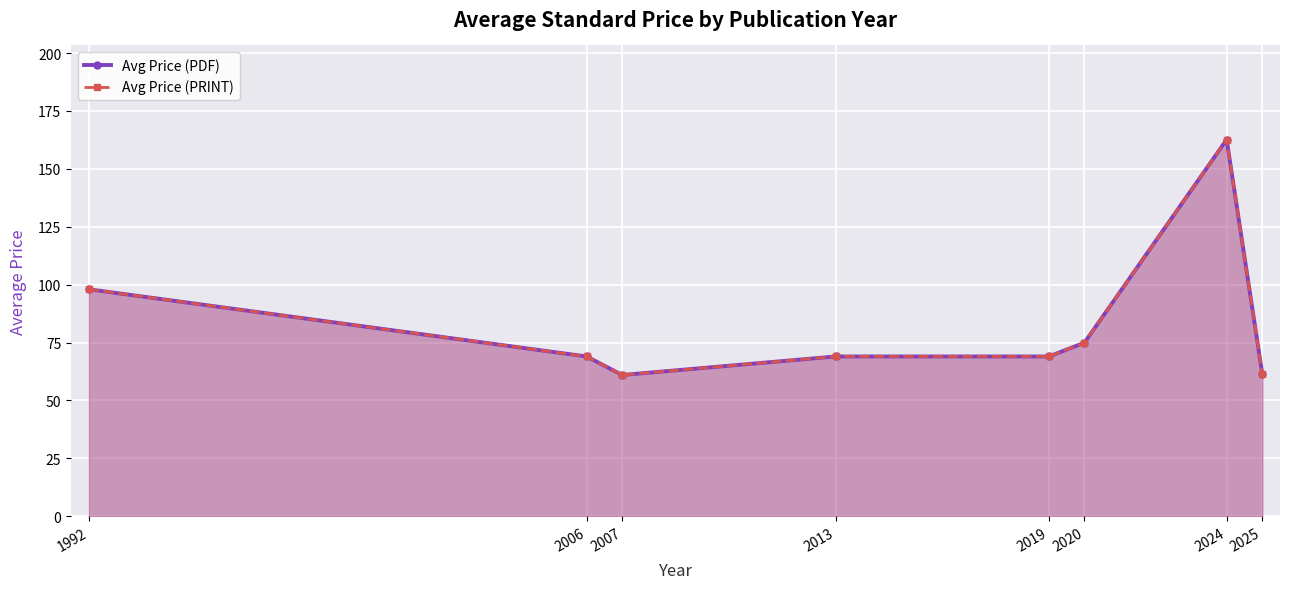

What is the average value of the Avg Price (PRINT) series?

83.1